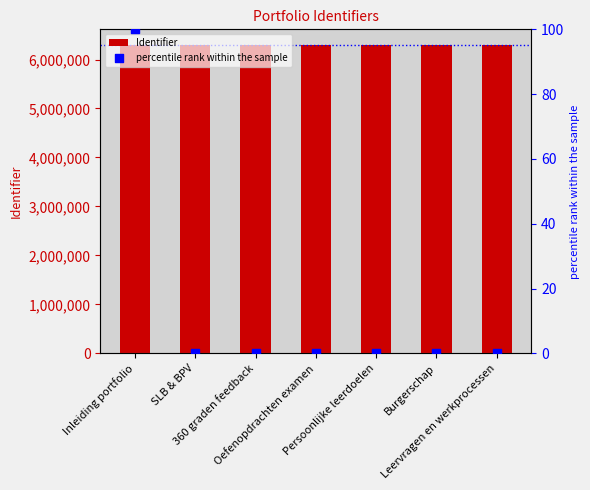

At which category is the sum across all series the highest?

Inleiding portfolio